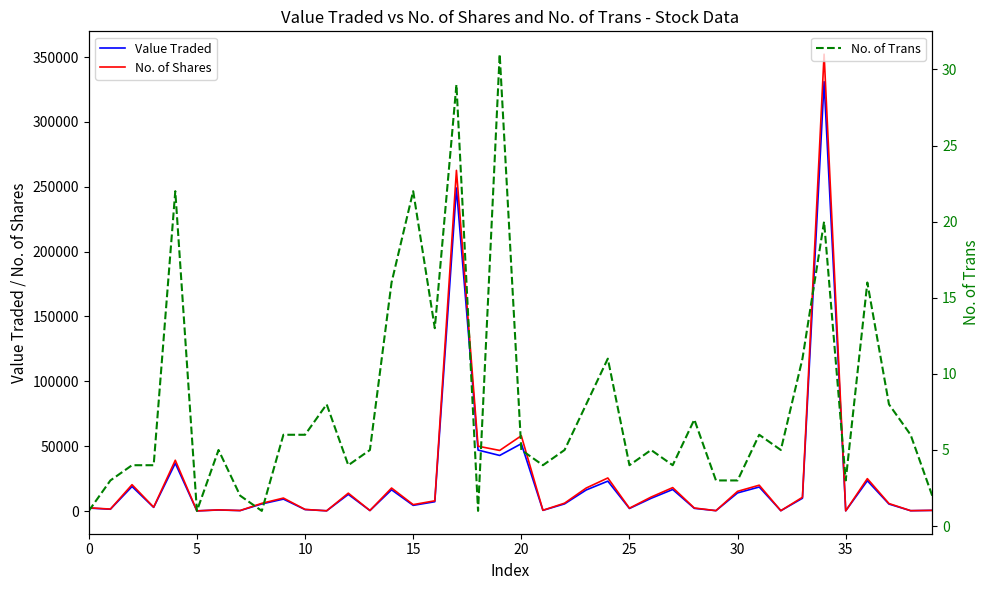

What is the difference between the highest and lowest values at 27?

18066